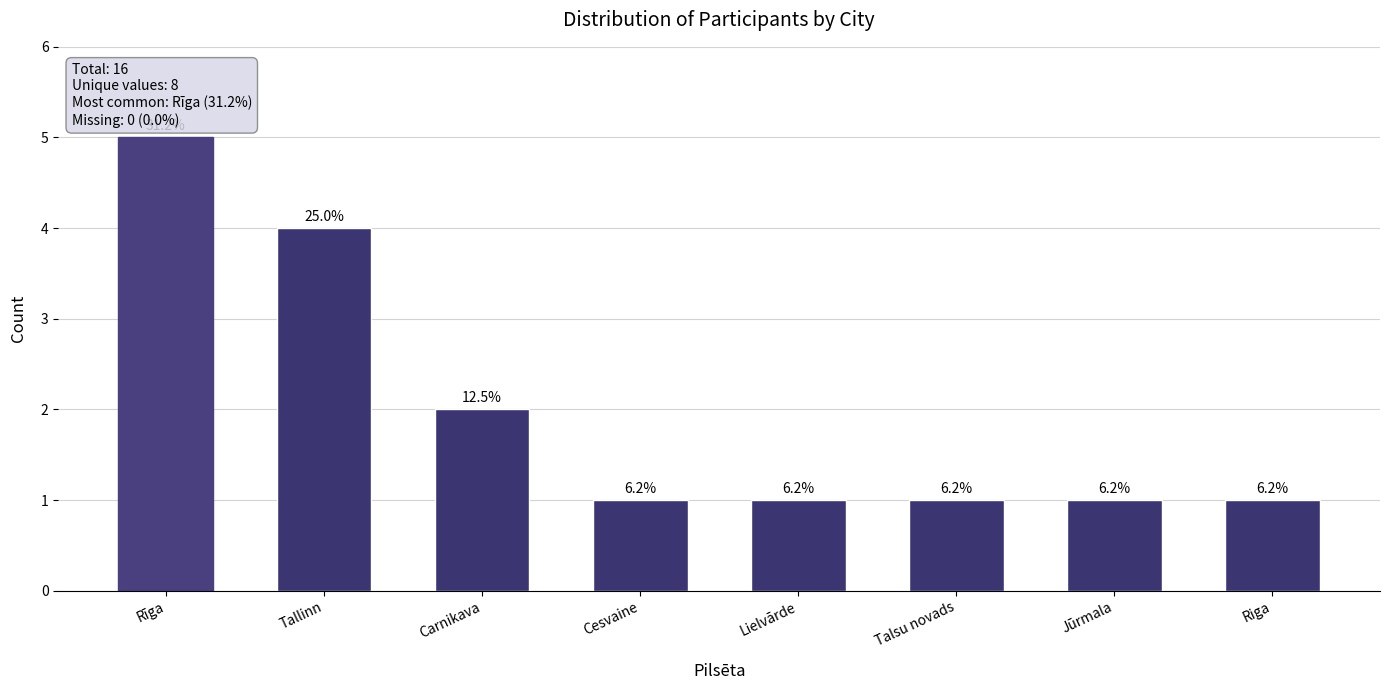

What is the label of the 7th bar from the left?

Jūrmala